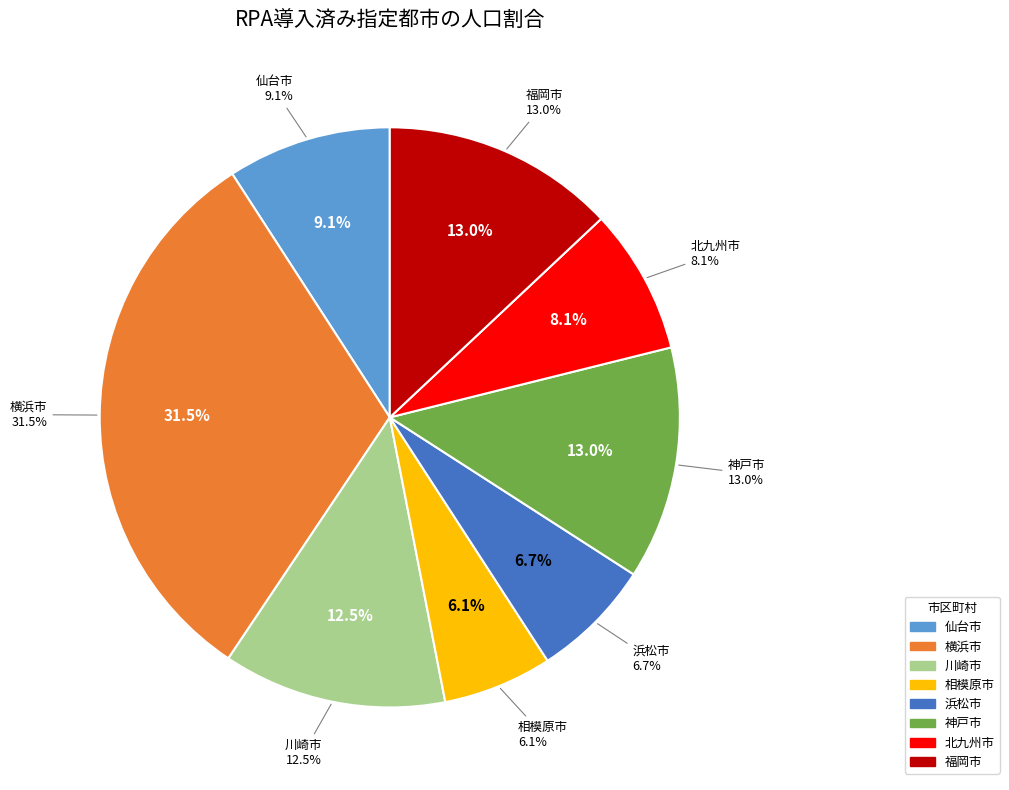

What percentage is NOT represented by 仙台市?

90.9%